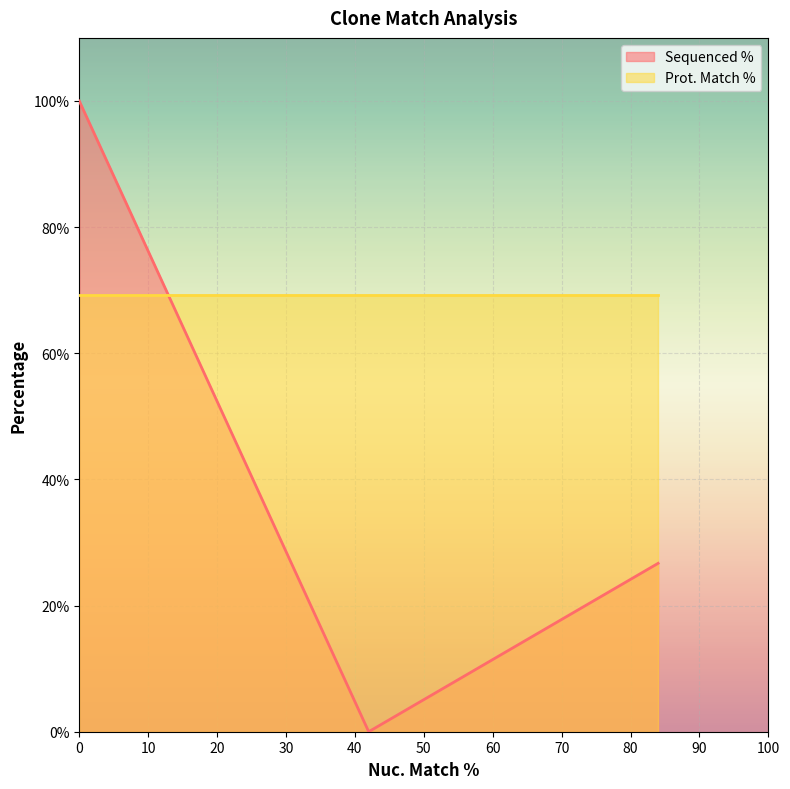

Count the number of categories in the chart.

3